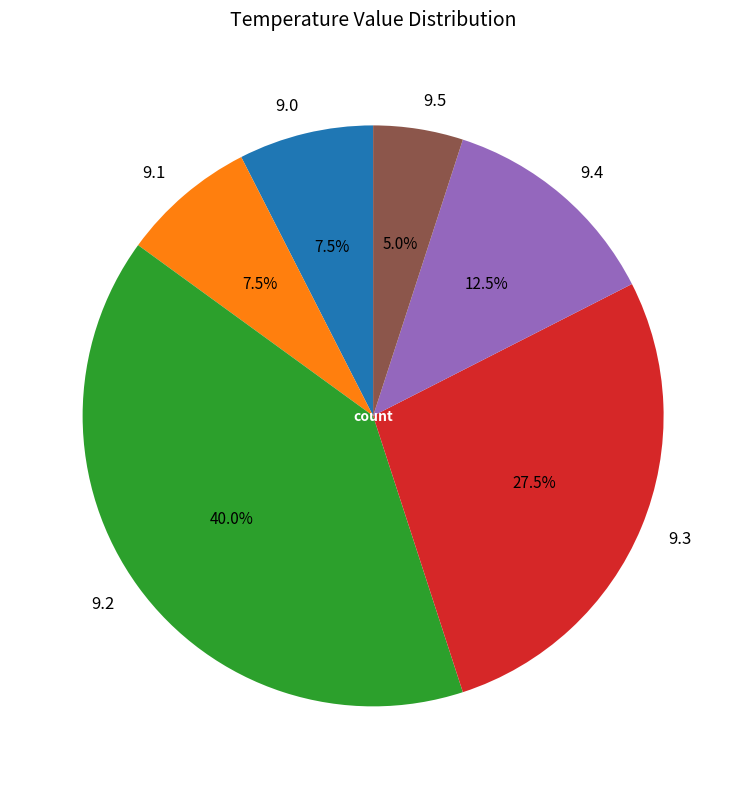

Is 9.2 the majority of the pie?

No